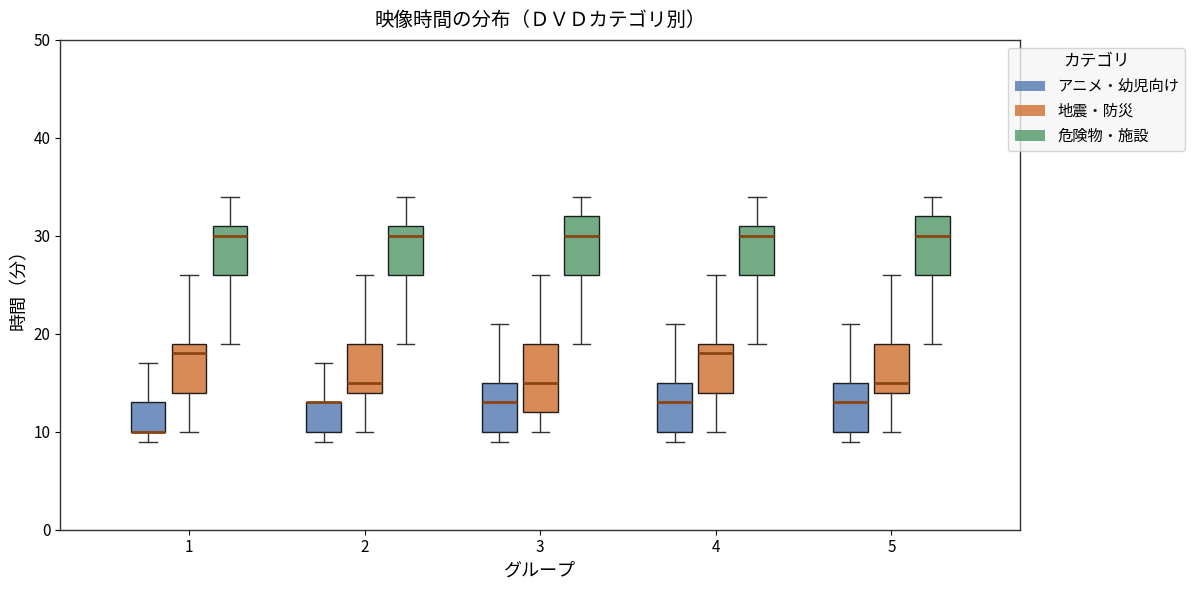

Which box is the tallest, from its lower edge to its upper edge?

3 (地震・防災)